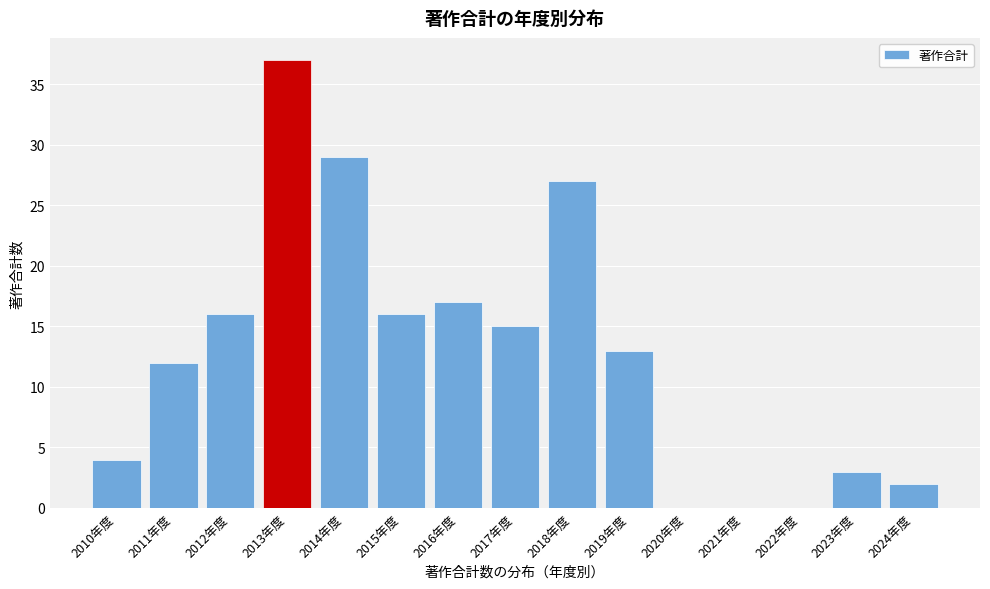

Reading left to right, extract all data points from this chart.

2010年度=4	2011年度=12	2012年度=16	2013年度=37	2014年度=29	2015年度=16	2016年度=17	2017年度=15	2018年度=27	2019年度=13	2020年度=0	2021年度=0	2022年度=0	2023年度=3	2024年度=2